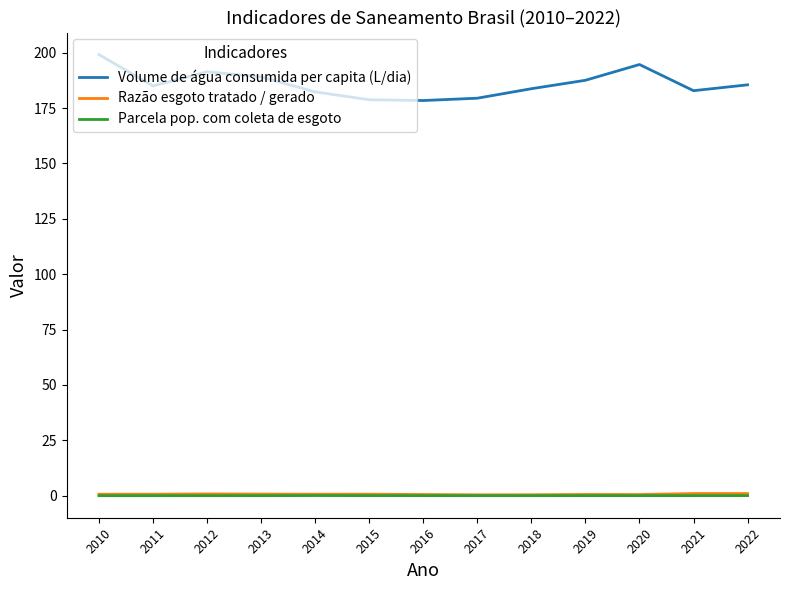

True or false: Parcela pop. com coleta de esgoto and Volume de água consumida per capita (L/dia) cross at least once.

False